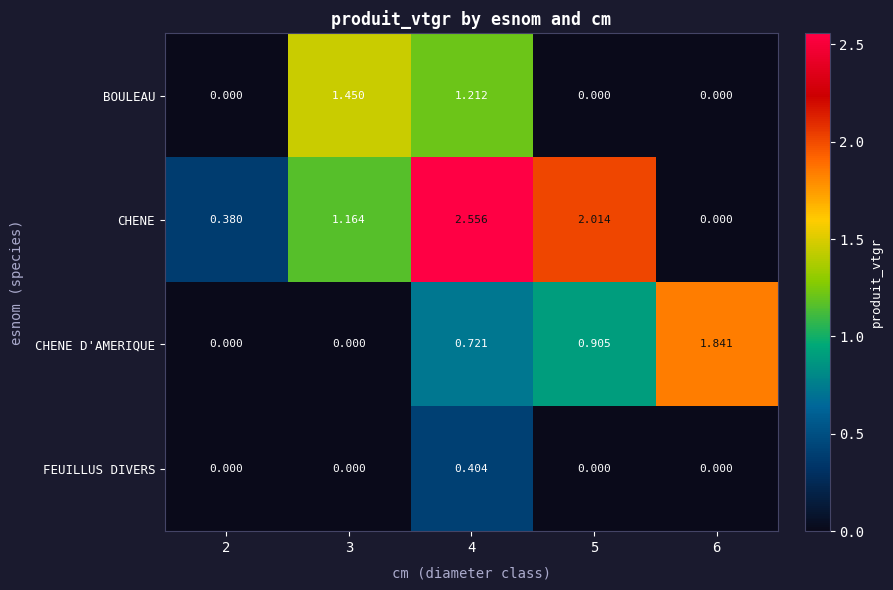

At 4, list the series in order from smallest to largest.

FEUILLUS DIVERS, CHENE D'AMERIQUE, BOULEAU, CHENE